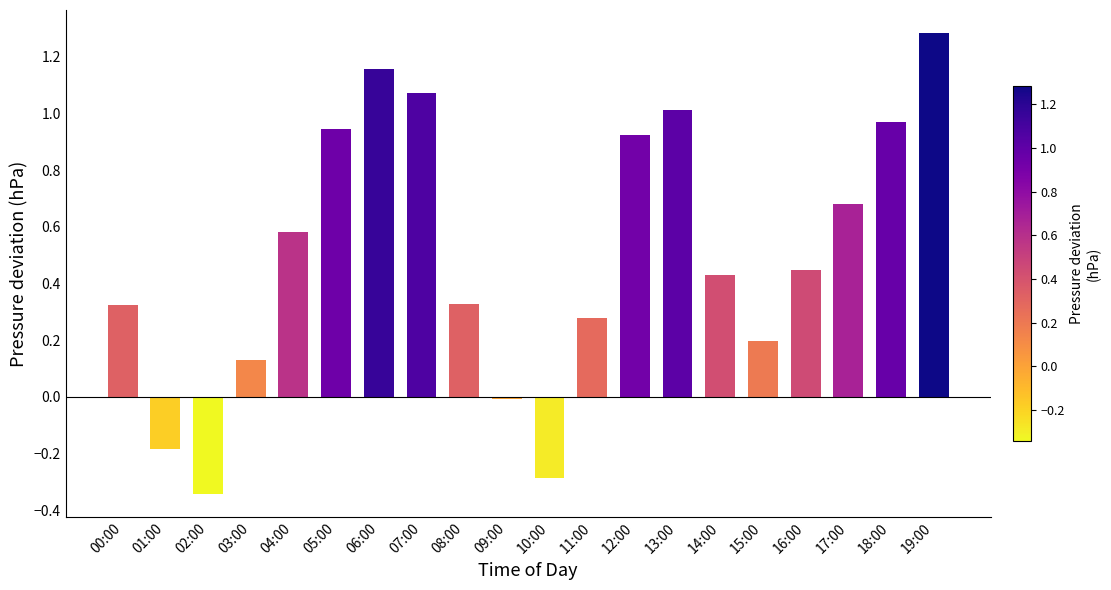

How many values are below zero?

4